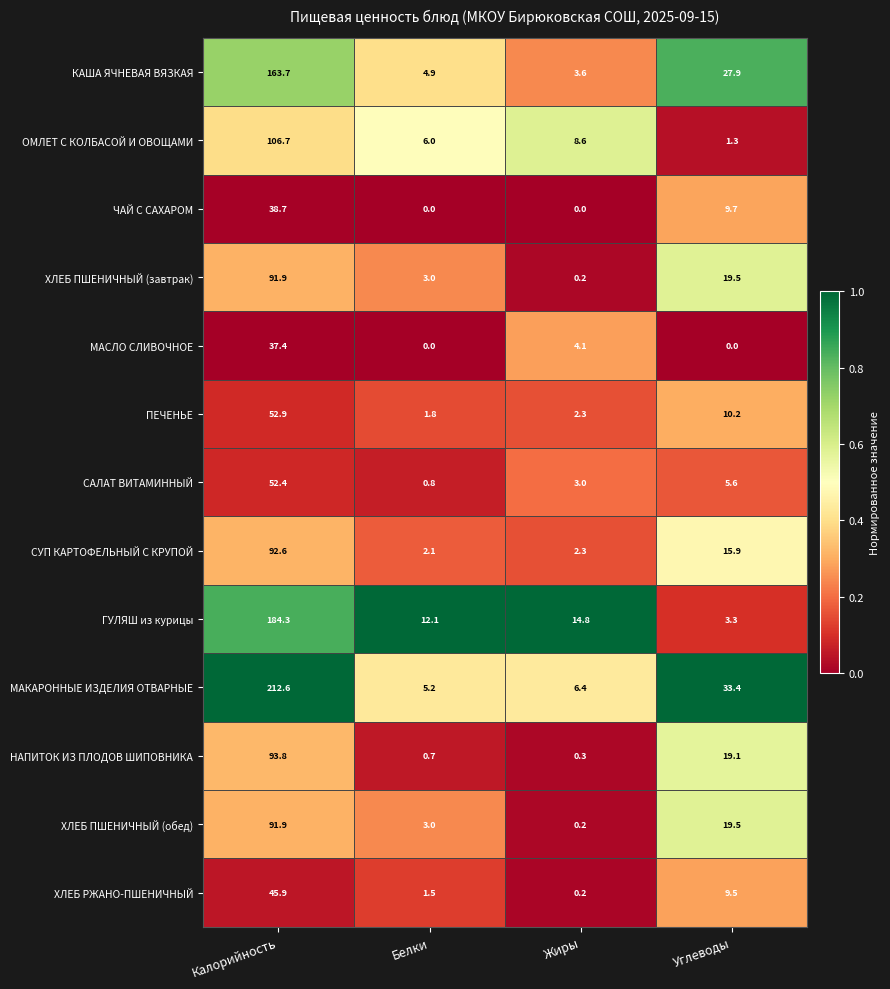

What is the maximum value shown in the chart?

212.6